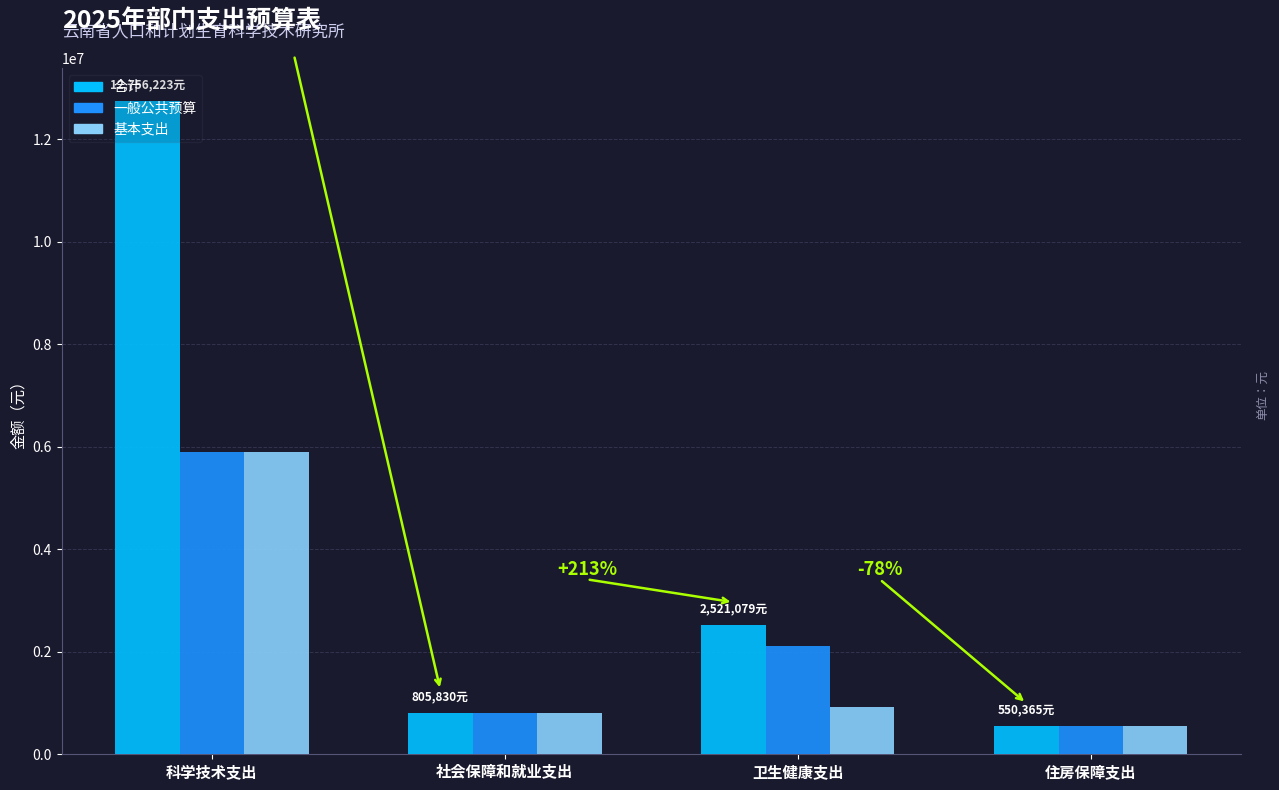

What is the label of the 3rd bar from the right?

社会保障和就业支出